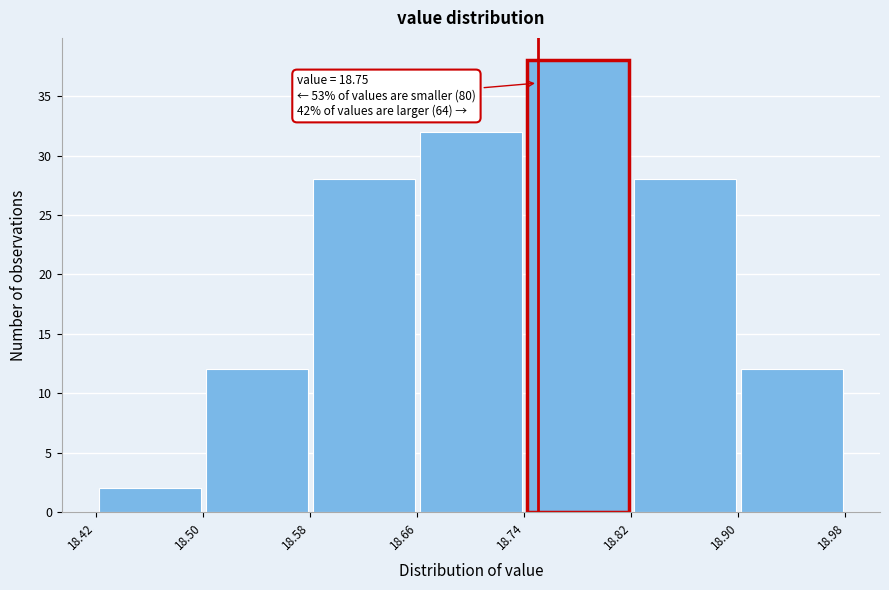

Which range on the x-axis has the tallest bar?

18.74 to 18.82